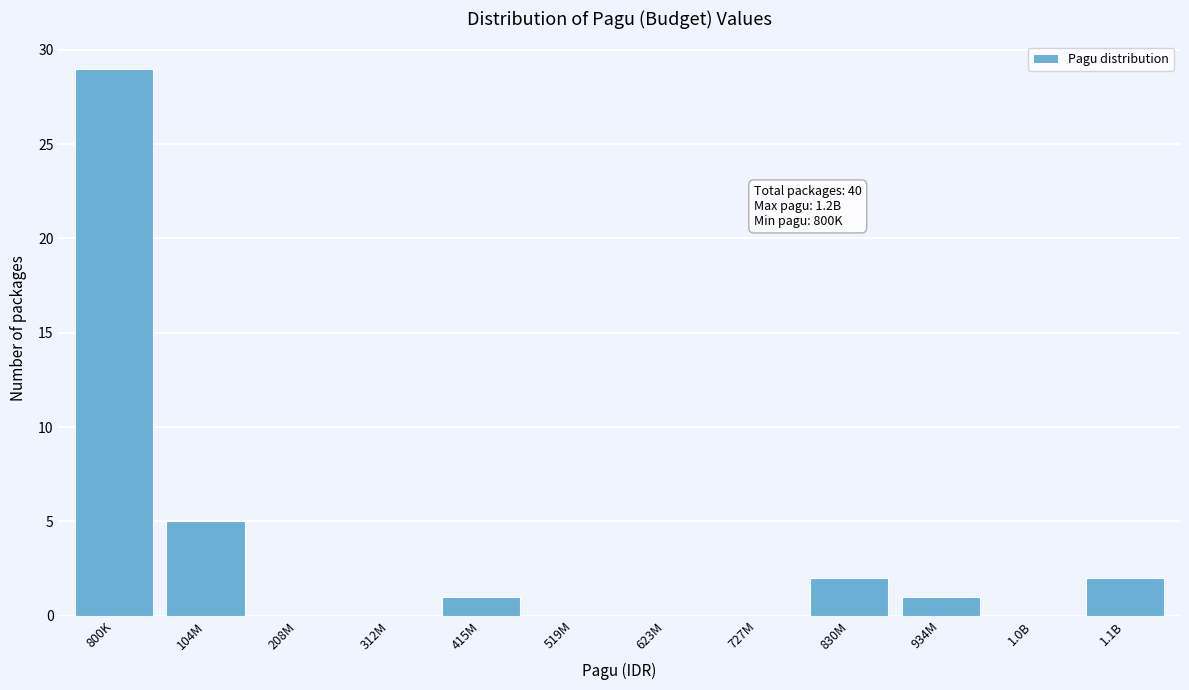

Reading left to right, list all the values displayed in this chart.

800K=29	104M=5	208M=0	312M=0	415M=1	519M=0	623M=0	727M=0	830M=2	934M=1	1.0B=0	1.1B=2